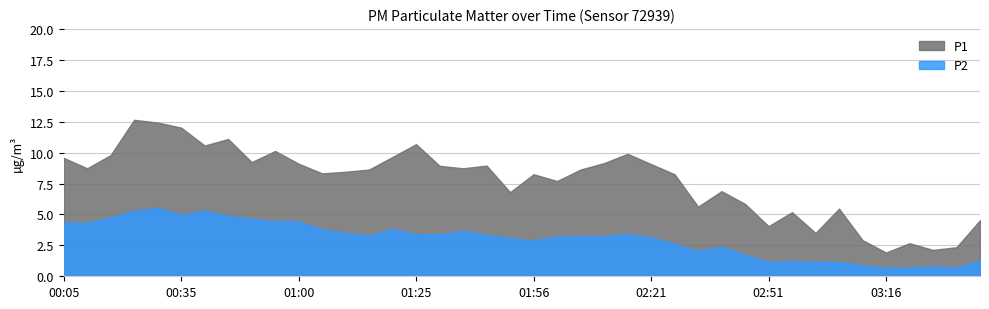

True or false: P2 and P1 intersect in this chart.

False